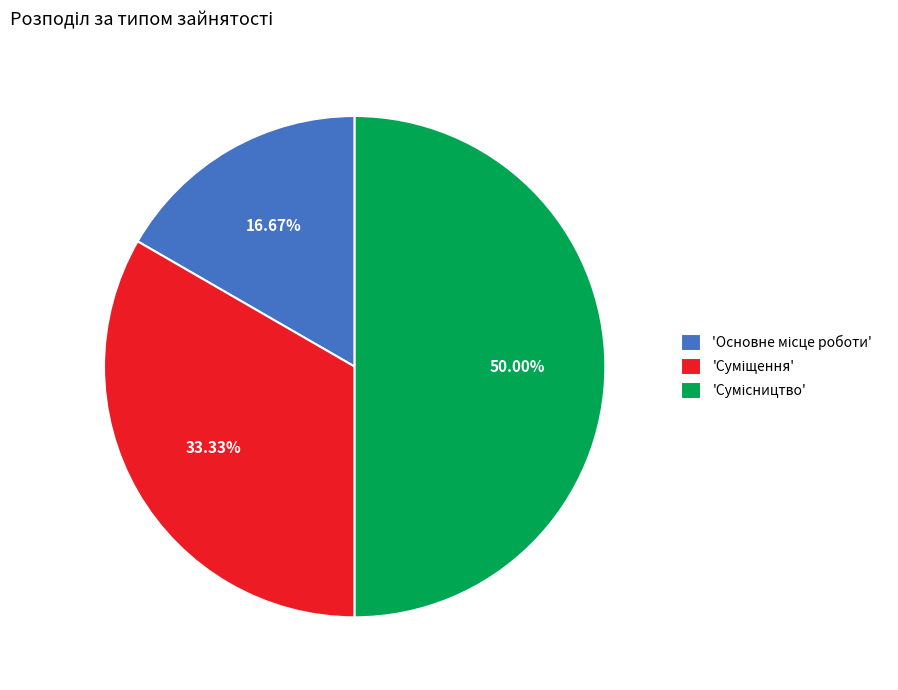

How many slices are in this pie chart?

3